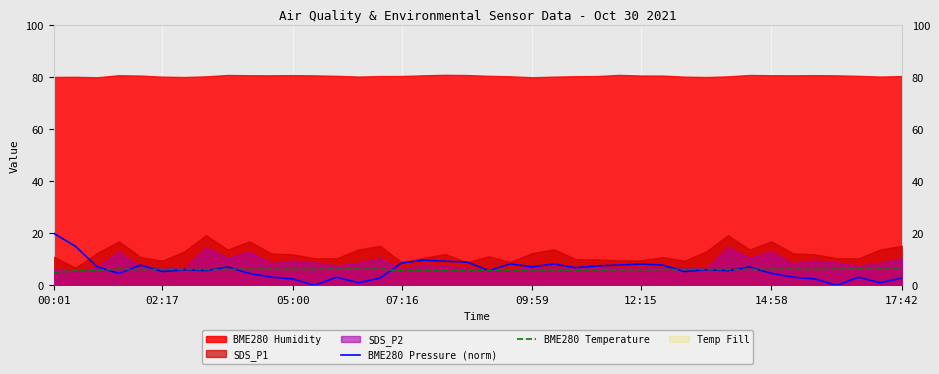

How many interior local valleys does the BME280 Temperature series have?

8